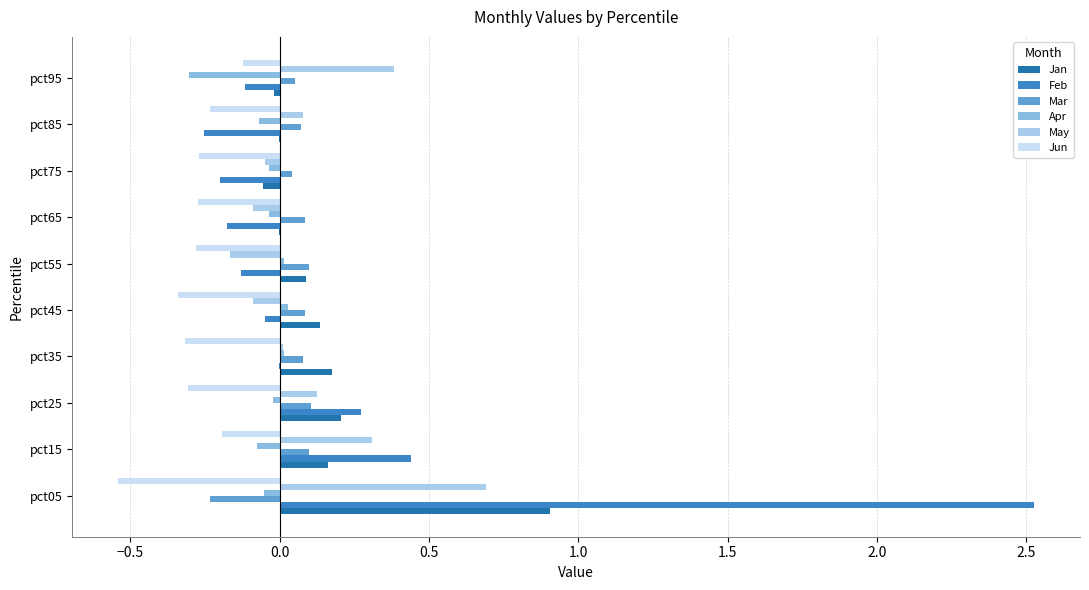

Which series has the largest range (max minus min)?

Feb